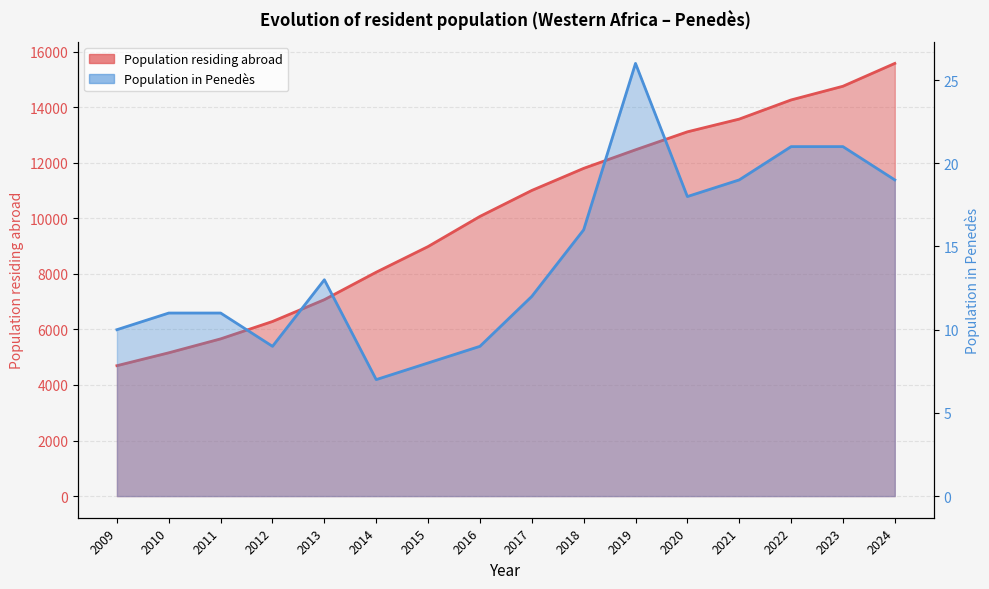

How many data points in Population residing in selected place are less than 13?

8